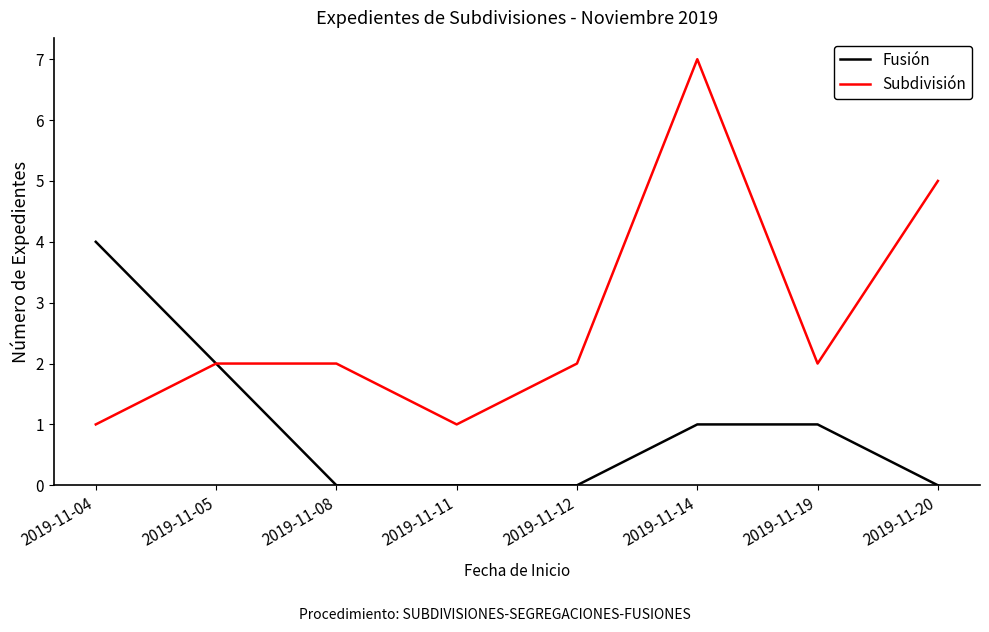

What is the spread (max minus min) of values at 2019-11-14?

6